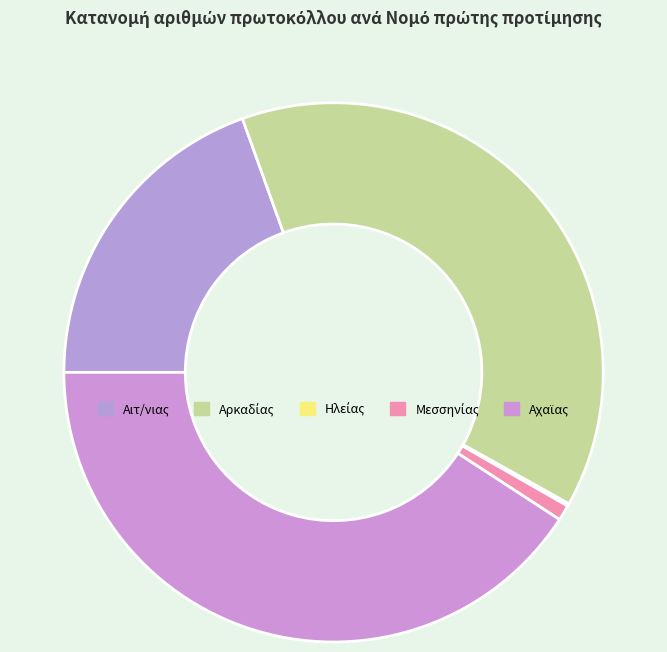

Which slice is the largest?

Αρκαδίας